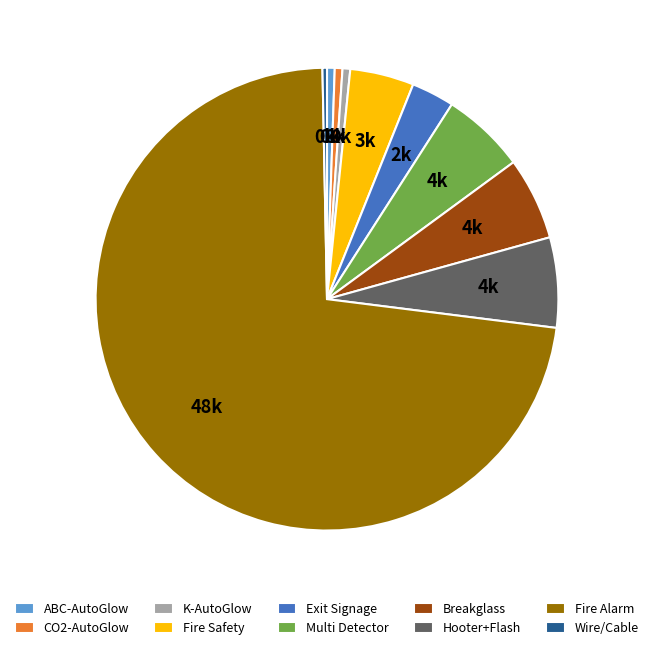

How many slices are in this pie chart?

10